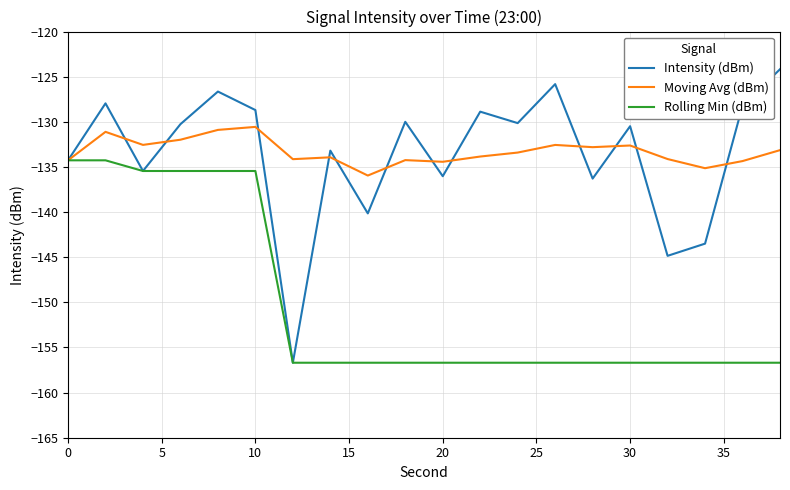

List the series in order of their peak value, lowest first.

Rolling Min (dBm), Moving Avg (dBm), Intensity (dBm)